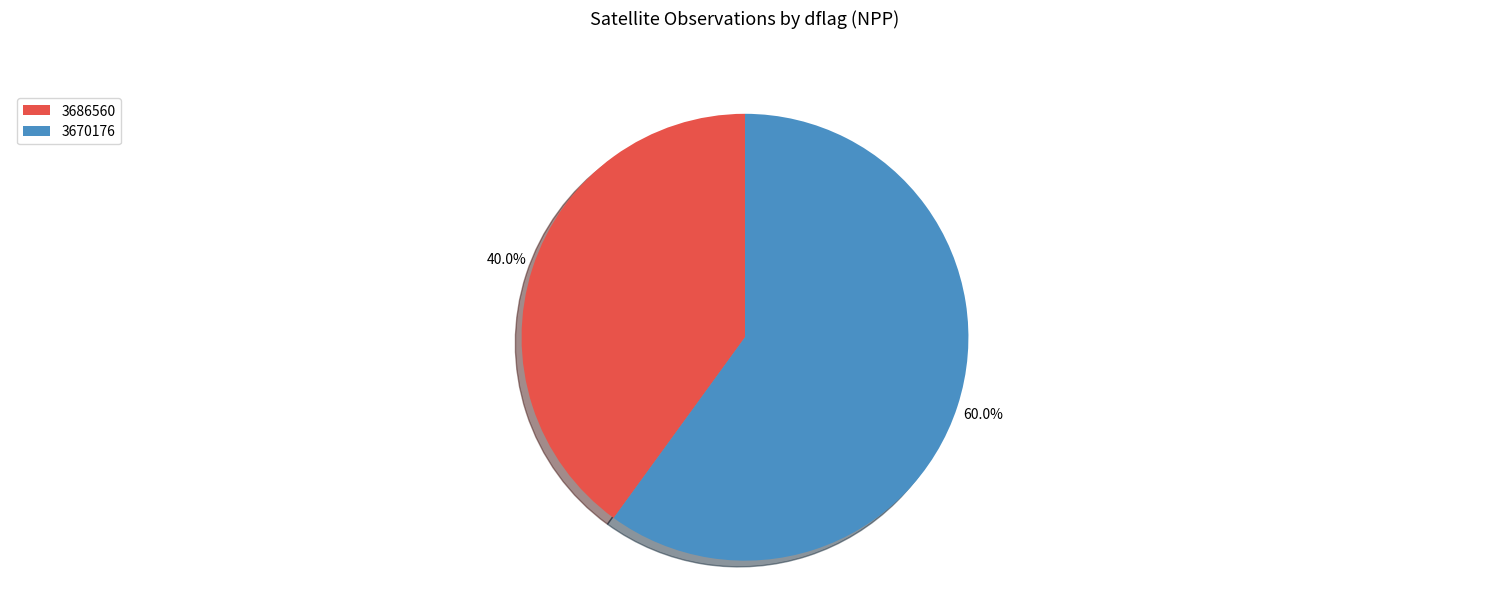

What is the largest slice in the pie chart?

3670176